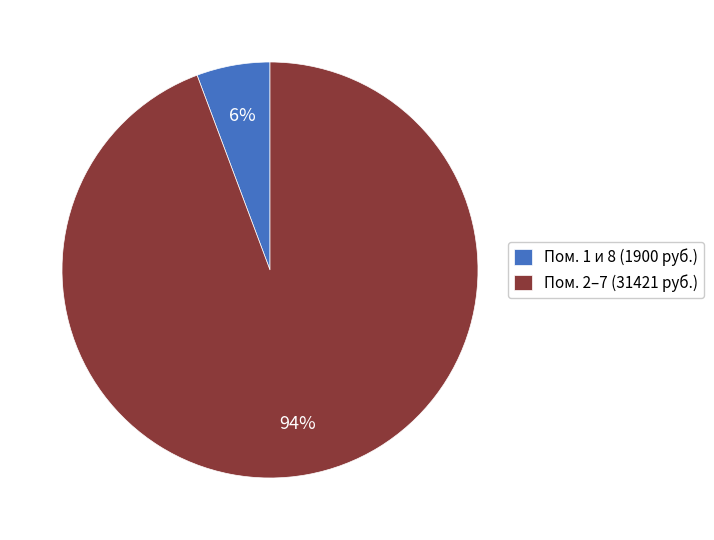

Does any single category account for the majority?

Yes